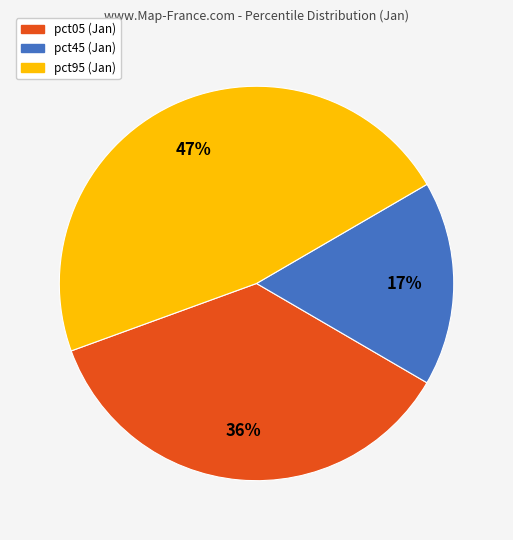

How many segments does this pie chart have?

3